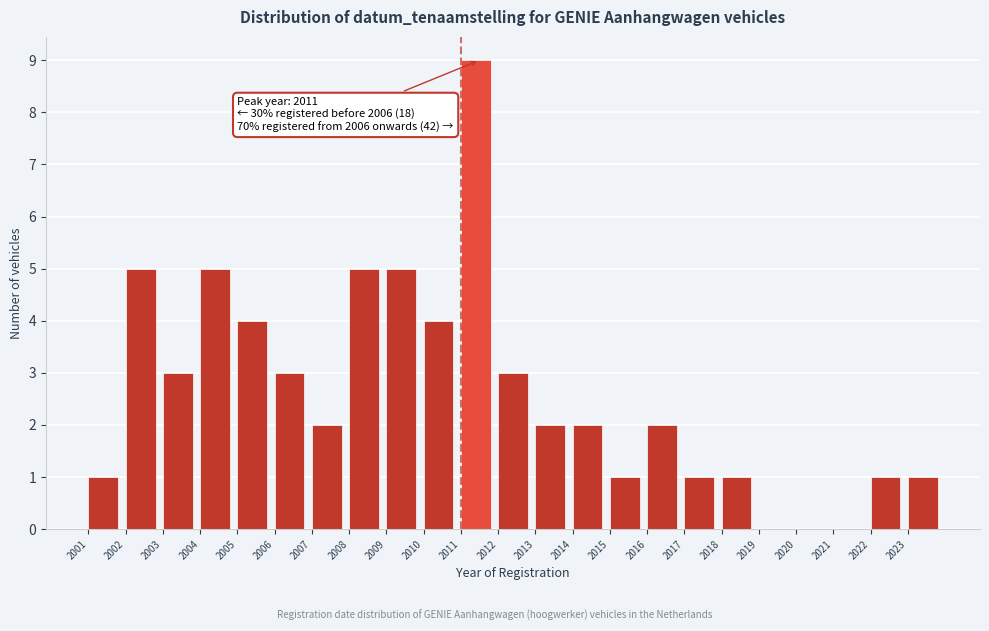

Which range on the x-axis has the tallest bar?

2011 to 2012